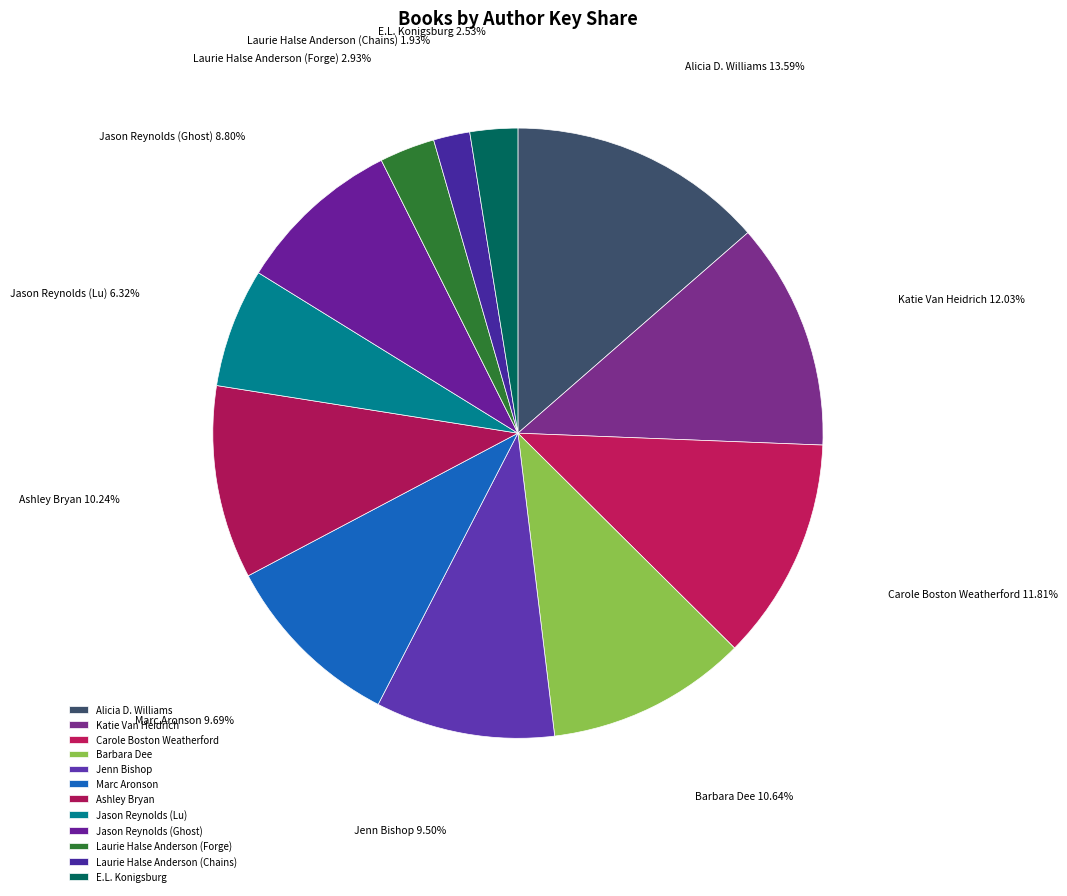

To the nearest percent, what percentage of the pie is Carole Boston Weatherford?

12%